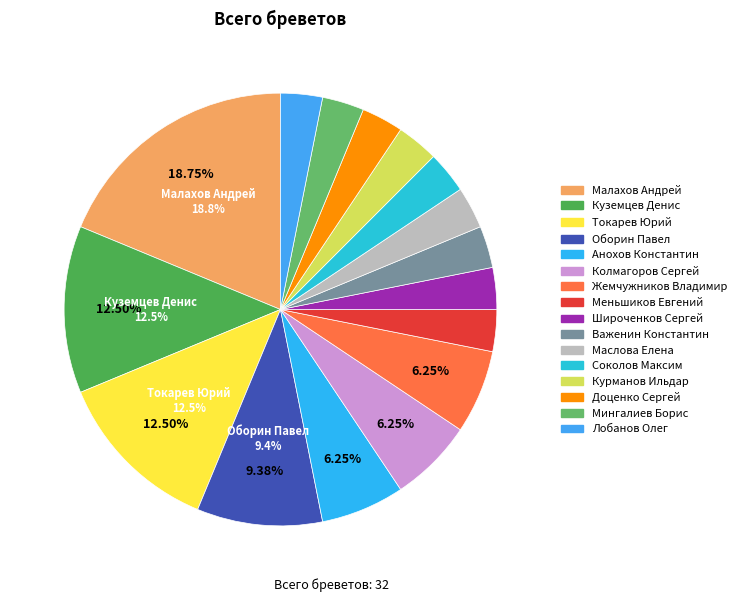

To the nearest percent, what is the difference between the Оборин Павел and Малахов Андрей slice percentages?

9%